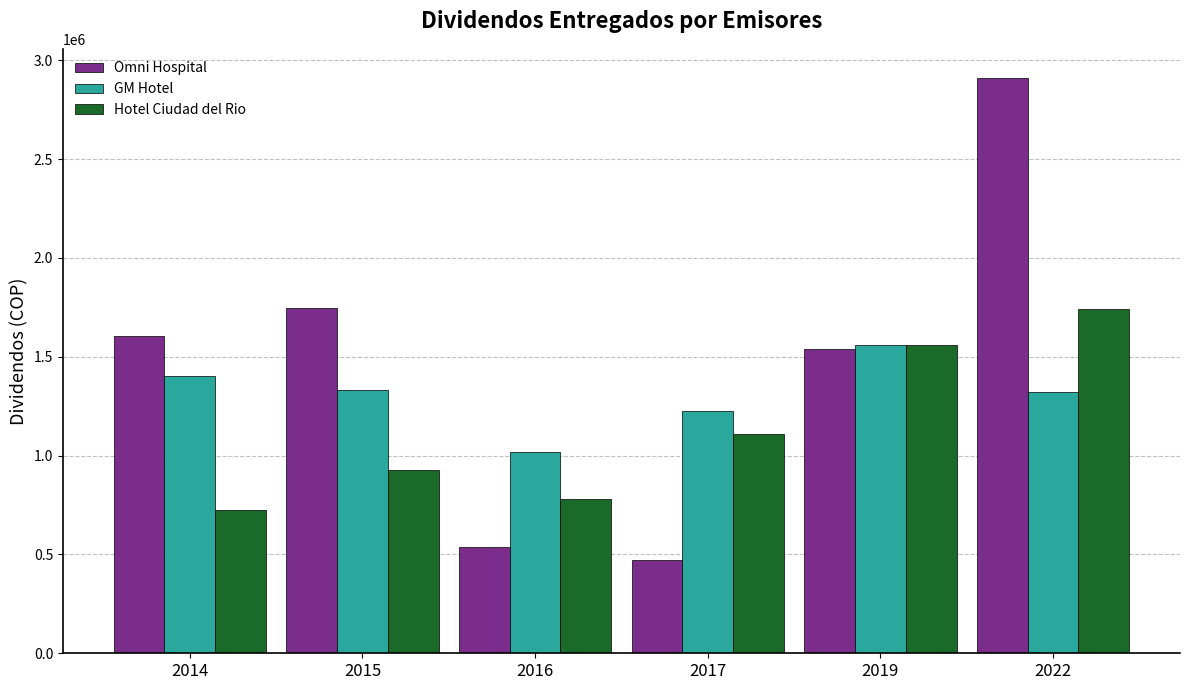

Is it true that Omni Hospital equals 2433927.9 at 2014?

False